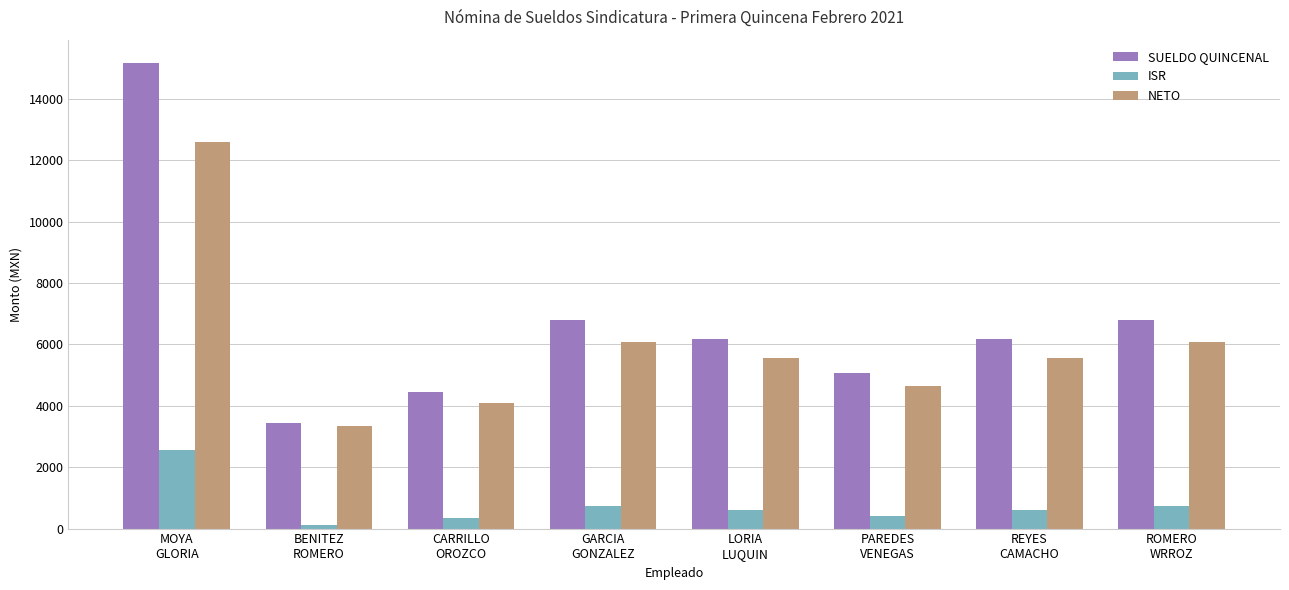

What is the highest value of the ISR series?

2552.7